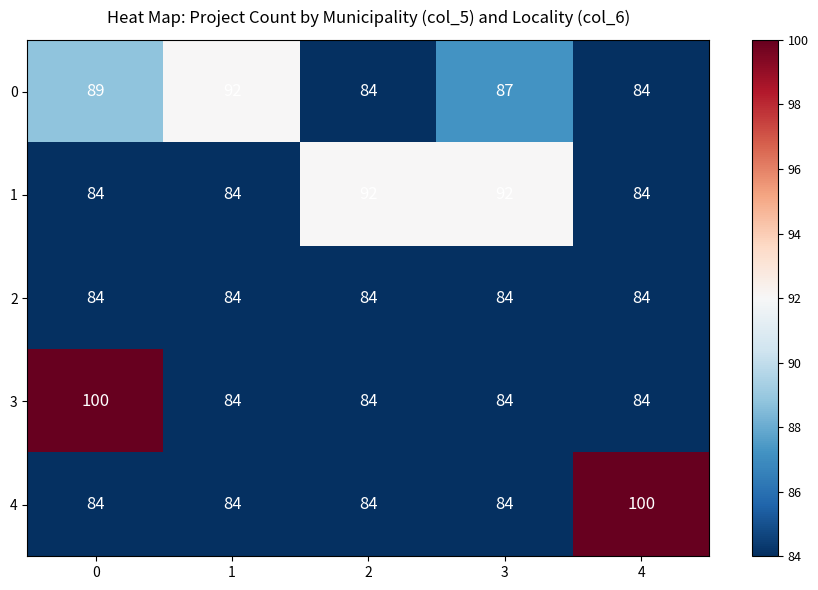

At how many categories does at least one series exceed 89?

5